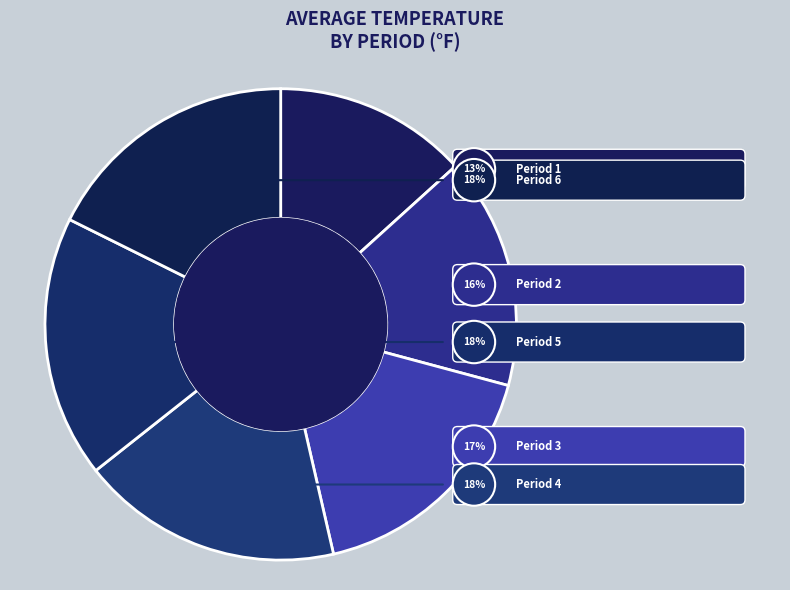

What percentage is the Period 2 slice, to the nearest percent?

16%